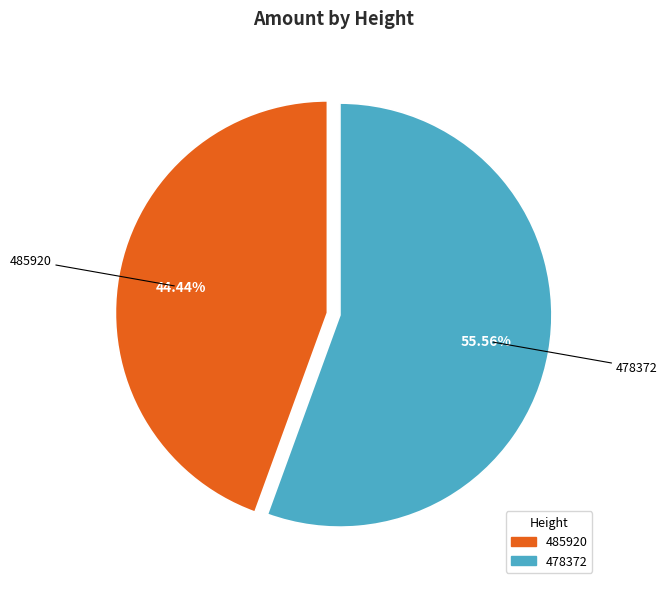

To the nearest percent, what portion does 478372 represent?

56%